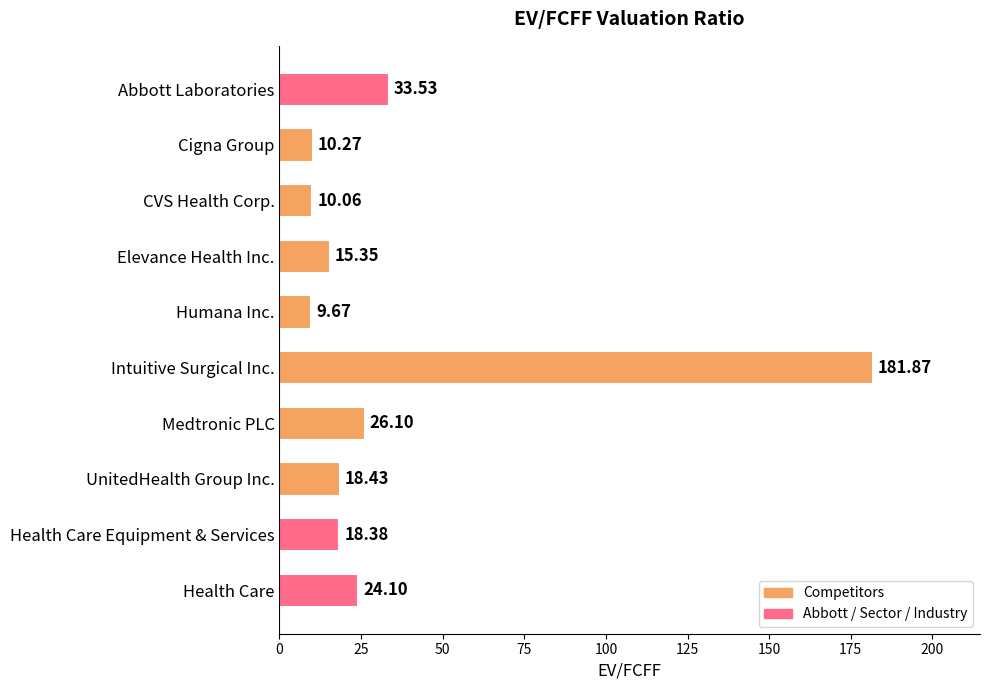

What is the difference between the second highest and second lowest values?

23.5